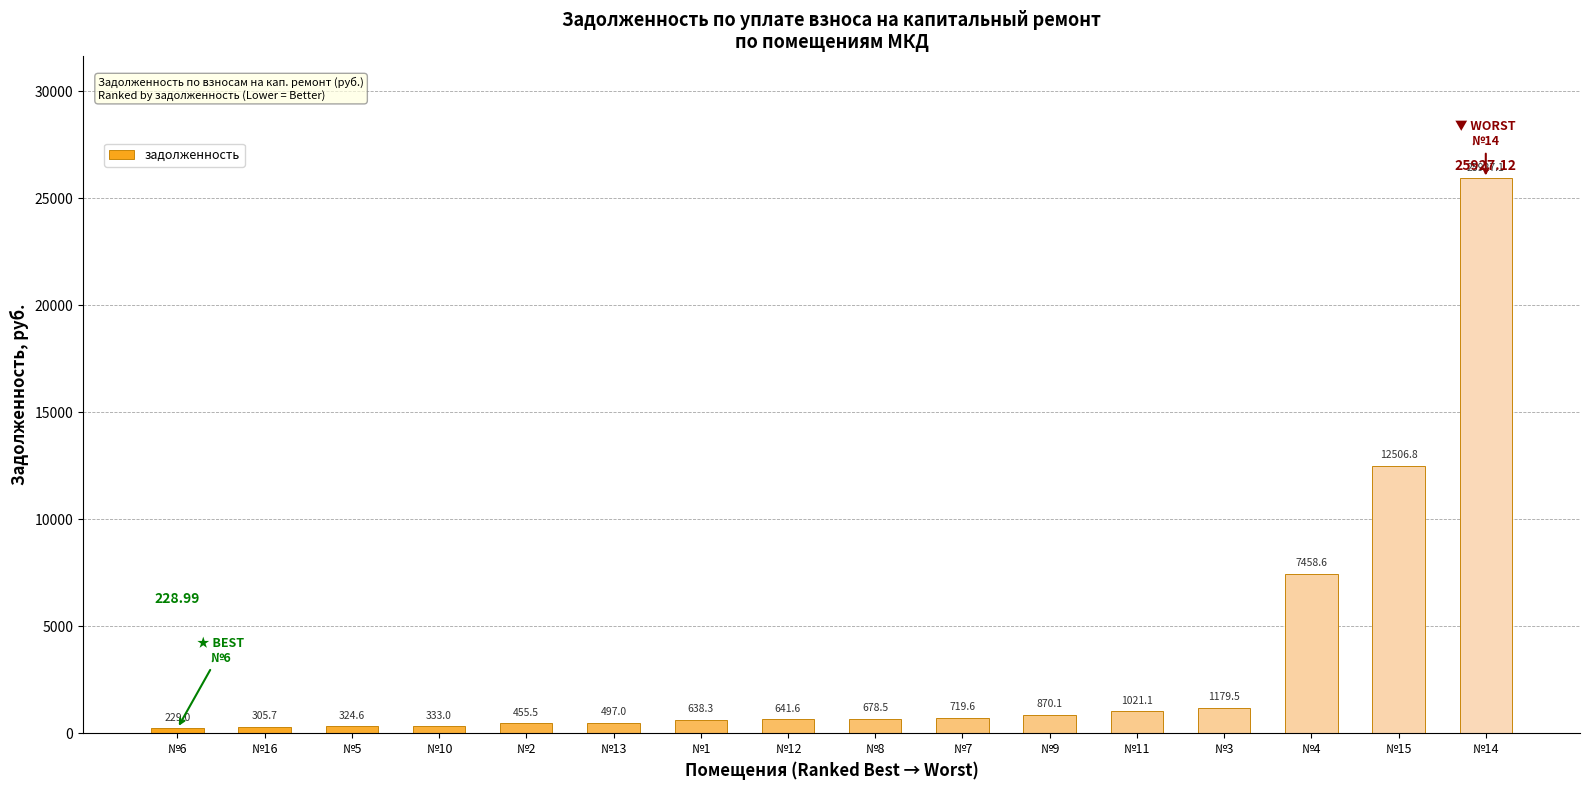

How many bars are there in total?

16